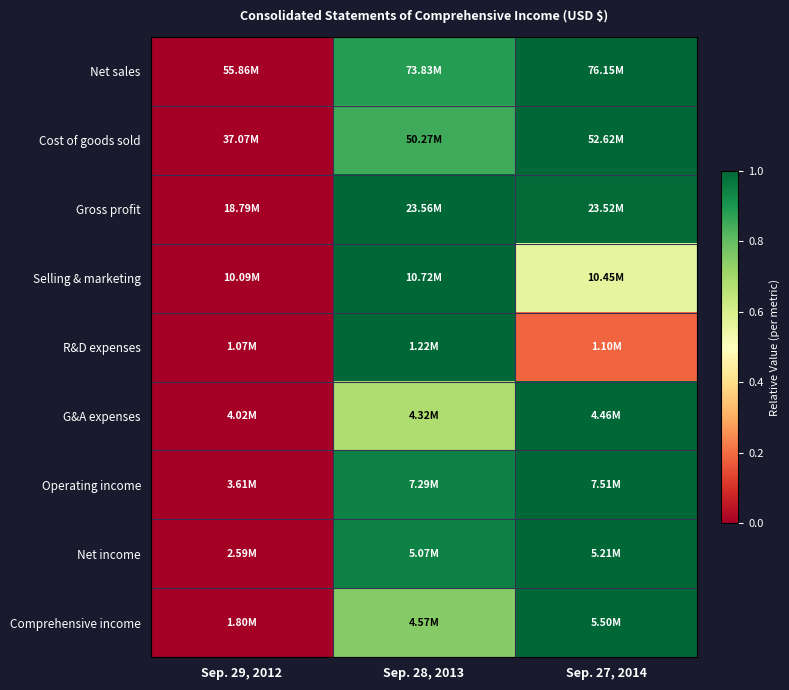

At which category is the sum across all series the highest?

Sep. 28, 2013